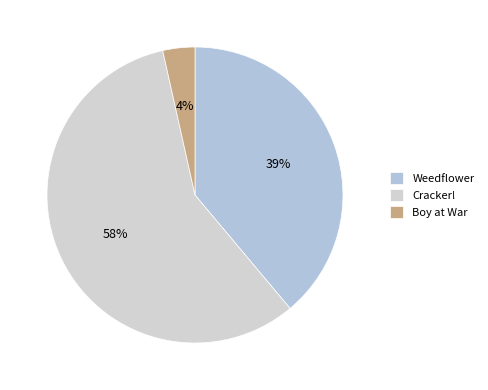

Which category has the smallest portion of the pie?

Boy at War